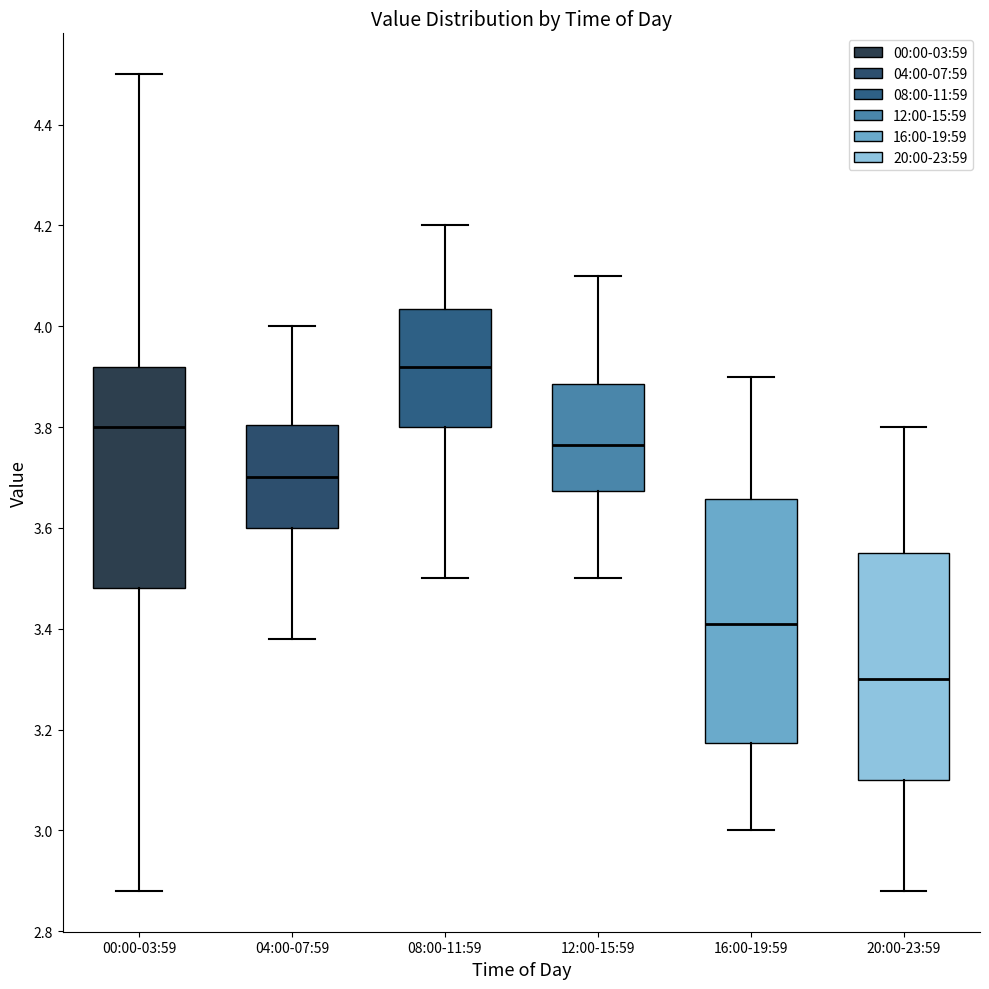

Which box's median line is the highest?

08:00-11:59